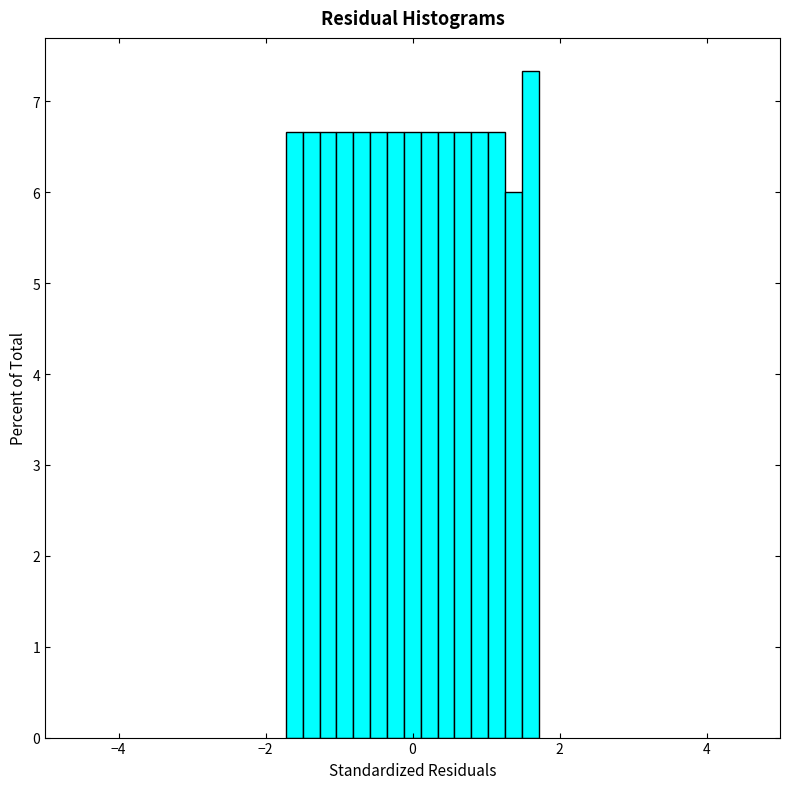

Read against the x-axis, roughly where is the centre of the tallest bar?

1.6